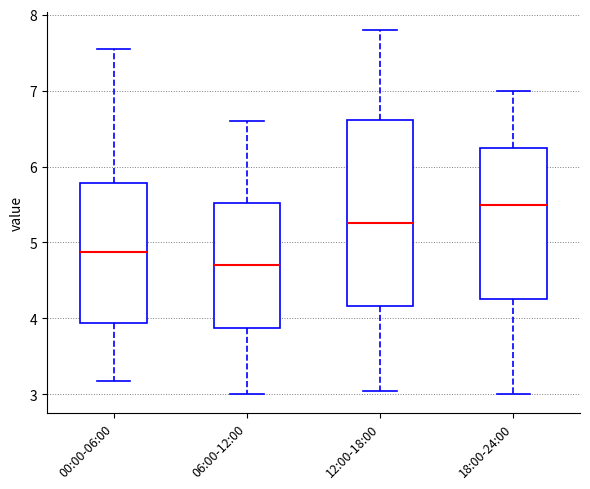

Reading left to right, read every box against the y-axis: the position of its median line, the range the box covers, and the ends of its whiskers. The values are not printed on the chart, so give them approximately, as read against the axis.

00:00-06:00: median 4.9, box 3.9 to 5.8, whiskers 3.2 to 7.6
06:00-12:00: median 4.7, box 3.9 to 5.5, whiskers 3.0 to 6.6
12:00-18:00: median 5.3, box 4.2 to 6.6, whiskers 3.1 to 7.8
18:00-24:00: median 5.5, box 4.3 to 6.3, whiskers 3.0 to 7.0